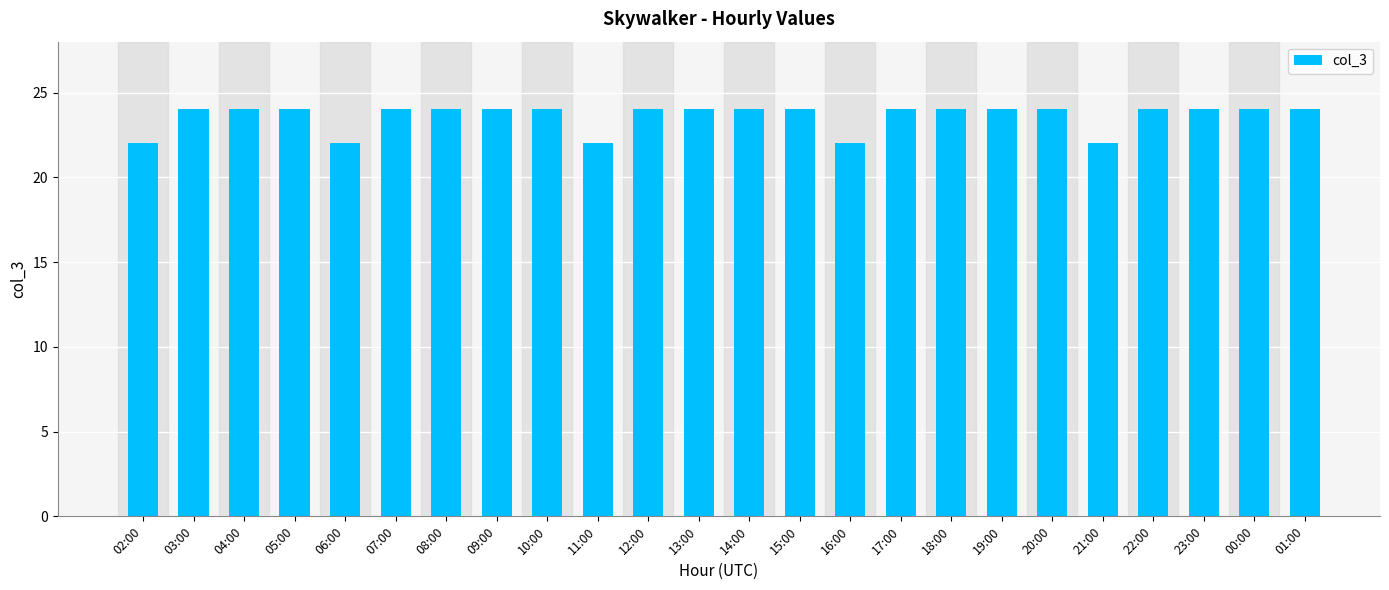

What is the maximum value shown in the chart?

24